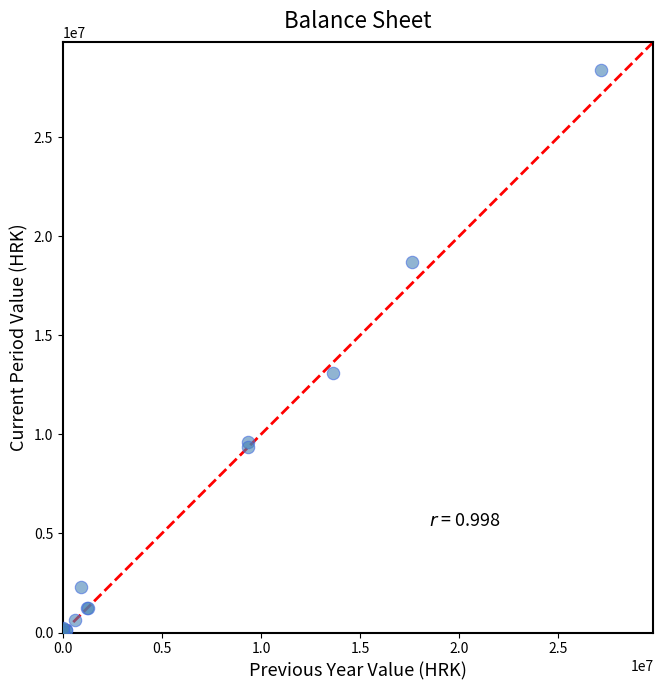

What Y value in the scatter plot is closest to 14197660?

13078834